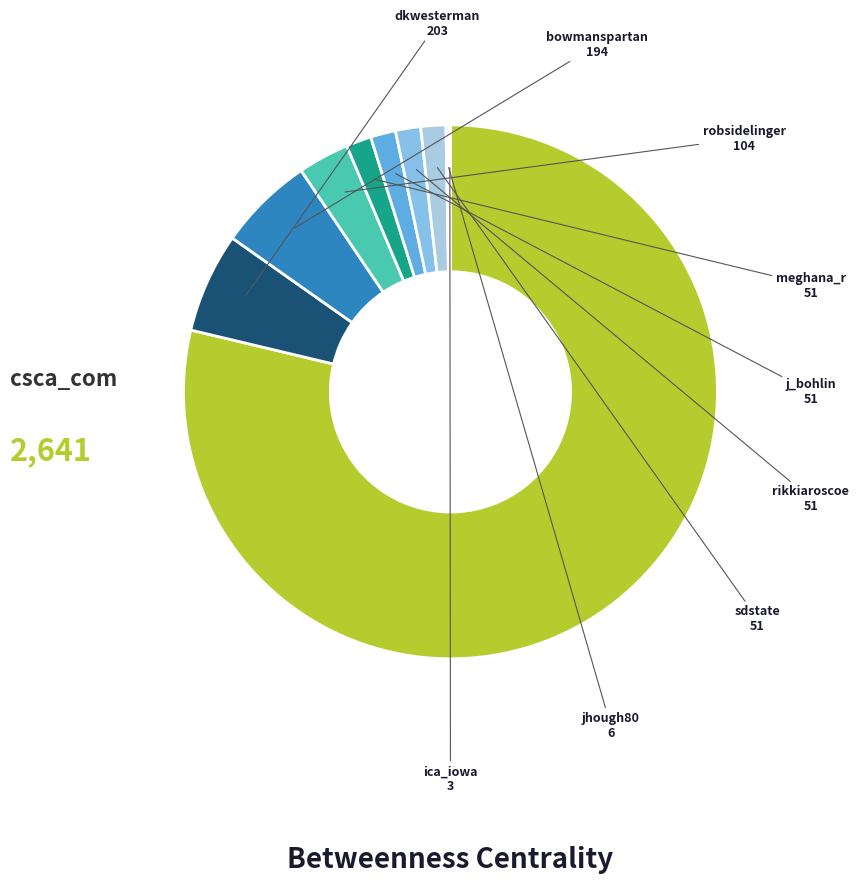

What is the smallest slice in the pie chart?

ica_iowa